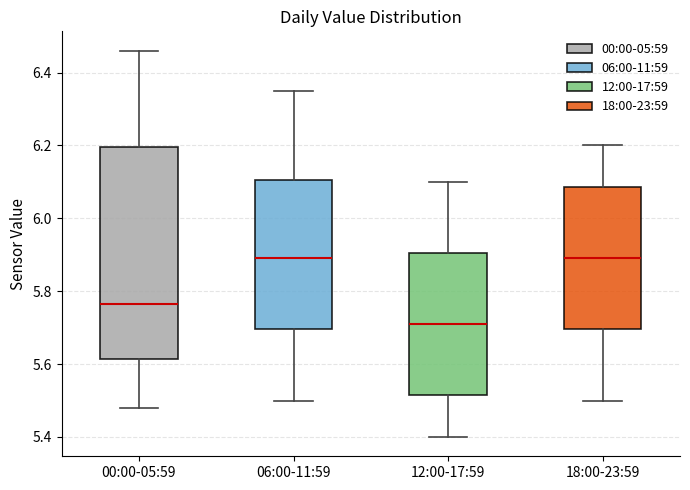

Reading left to right, read every box against the y-axis: the position of its median line, the range the box covers, and the ends of its whiskers. The values are not printed on the chart, so give them approximately, as read against the axis.

00:00-05:59: median 5.76, box 5.62 to 6.20, whiskers 5.48 to 6.46
06:00-11:59: median 5.90, box 5.70 to 6.10, whiskers 5.50 to 6.36
12:00-17:59: median 5.72, box 5.52 to 5.90, whiskers 5.40 to 6.10
18:00-23:59: median 5.90, box 5.70 to 6.08, whiskers 5.50 to 6.20